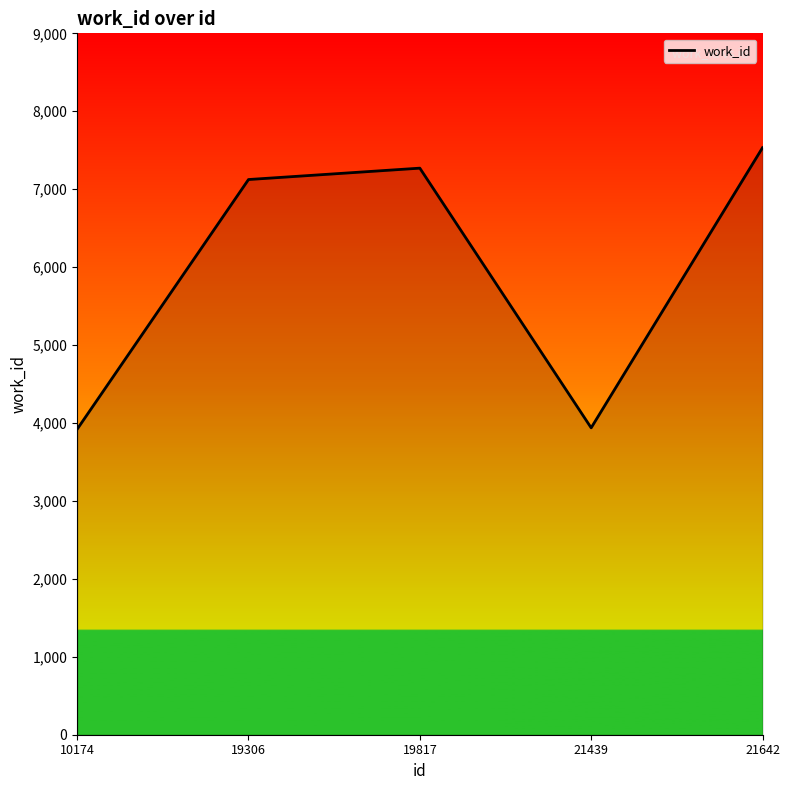

What is the sum of the values at 21439 and 10174?

7858